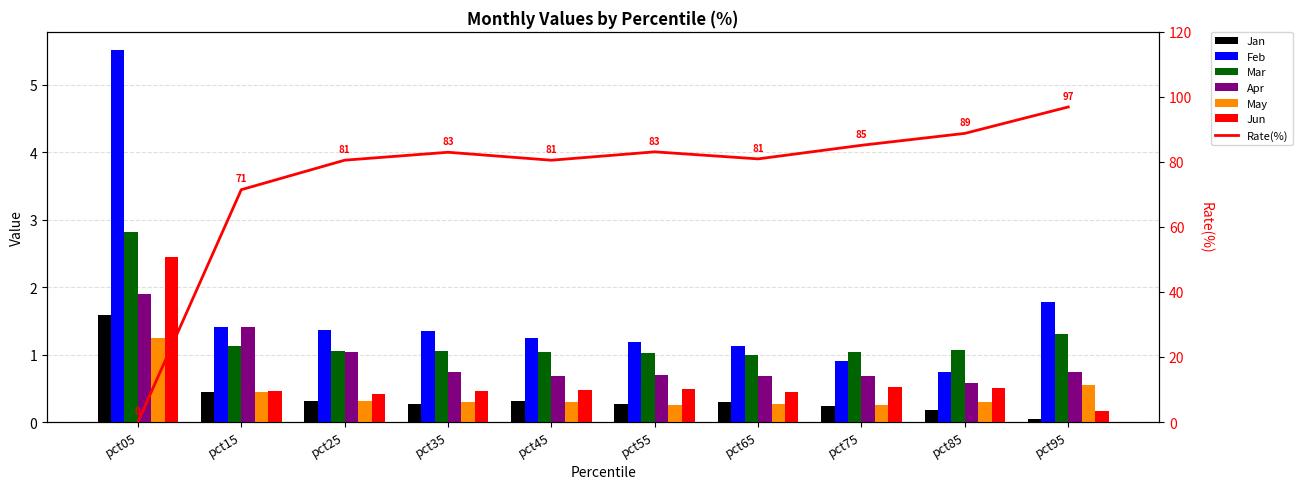

At which label does Mar first exceed 1?

pct05